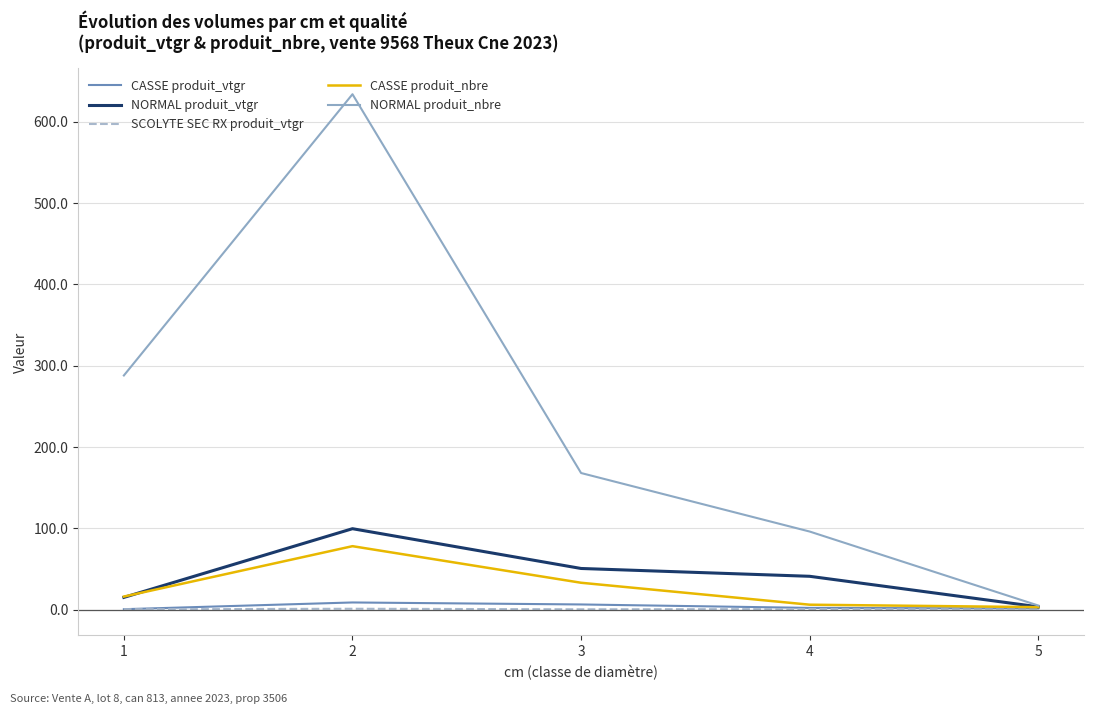

What is the sum of the NORMAL produit_nbre values at 5 and 2?

639.0